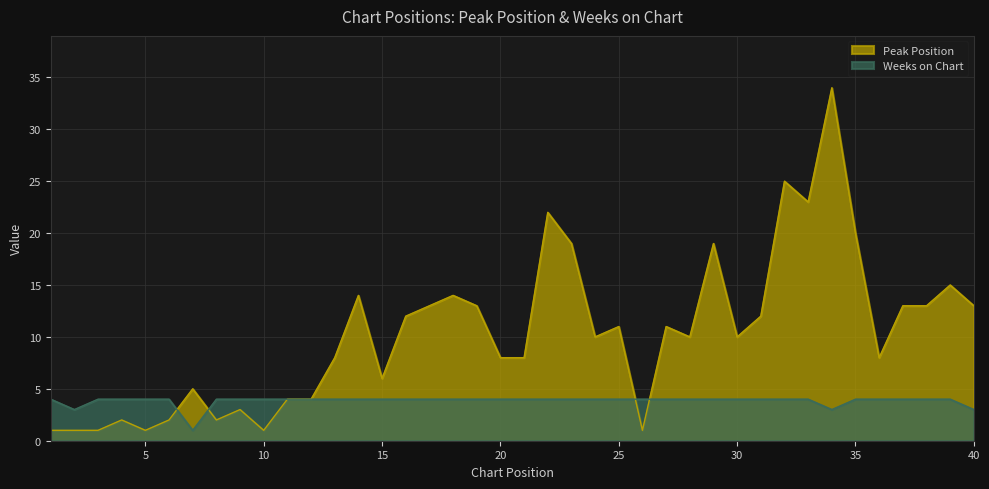

What is the average value of the Peak Position series?

10